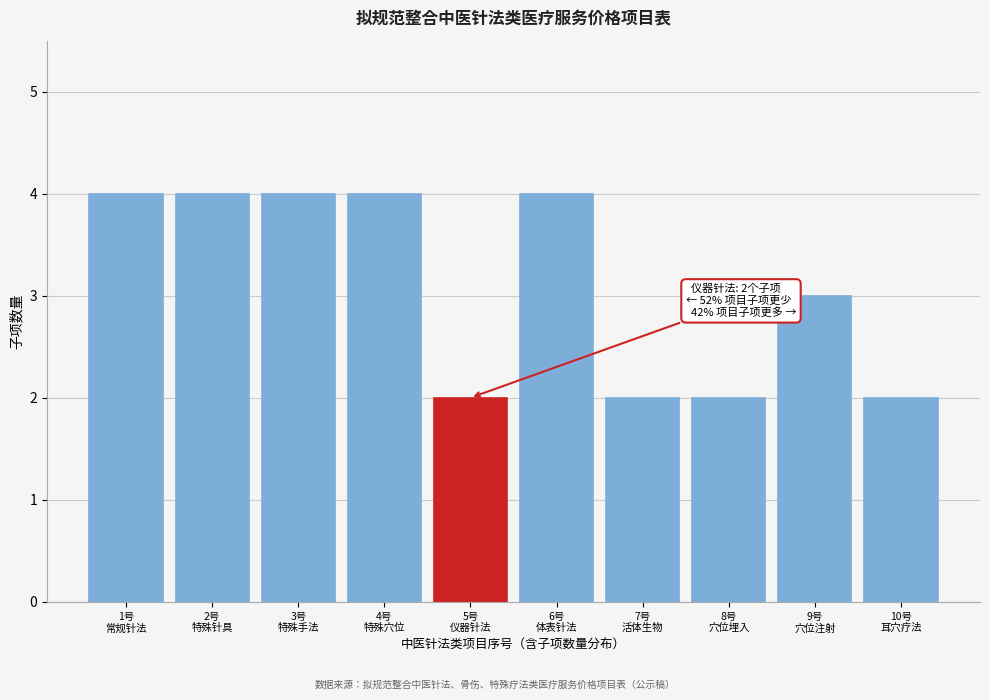

Reading left to right, list all the values displayed in this chart.

4	4	4	4	2	4	2	2	3	2